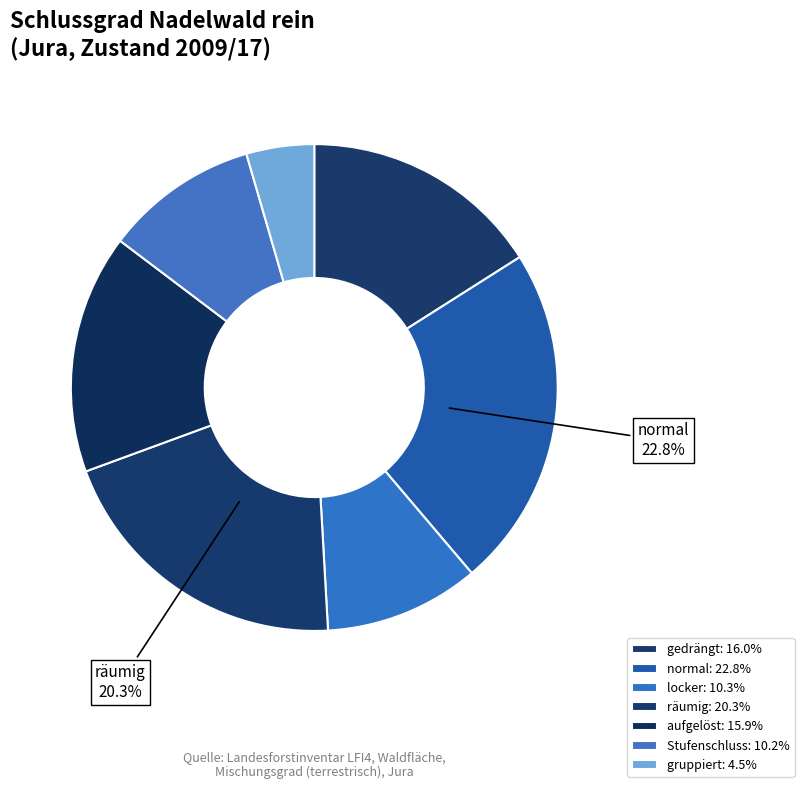

Is aufgelöst the majority of the pie?

No